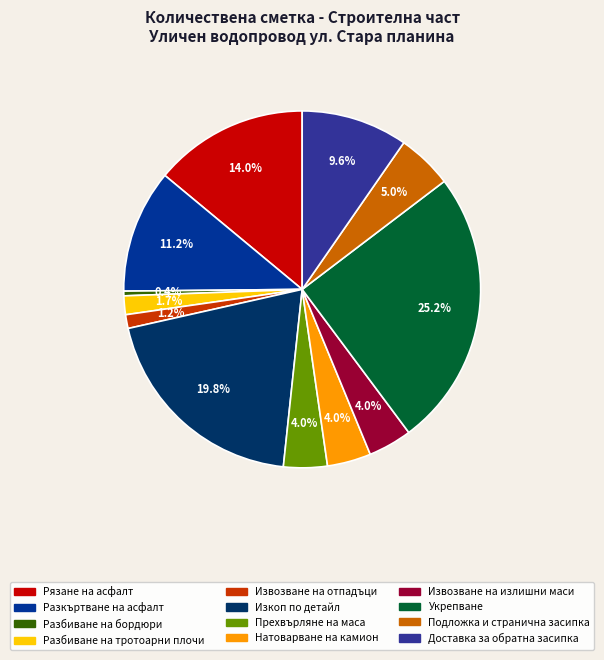

How many segments does this pie chart have?

12